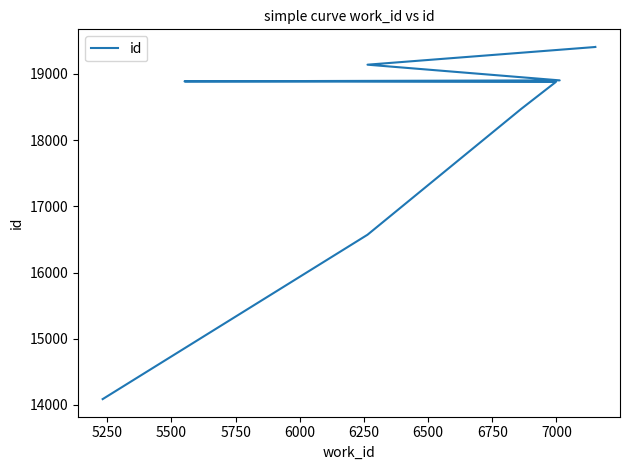

Reading right to left, what are all the values shown in this chart?

19408	19407	19140	18903	18888	18879	18472	16571	14088